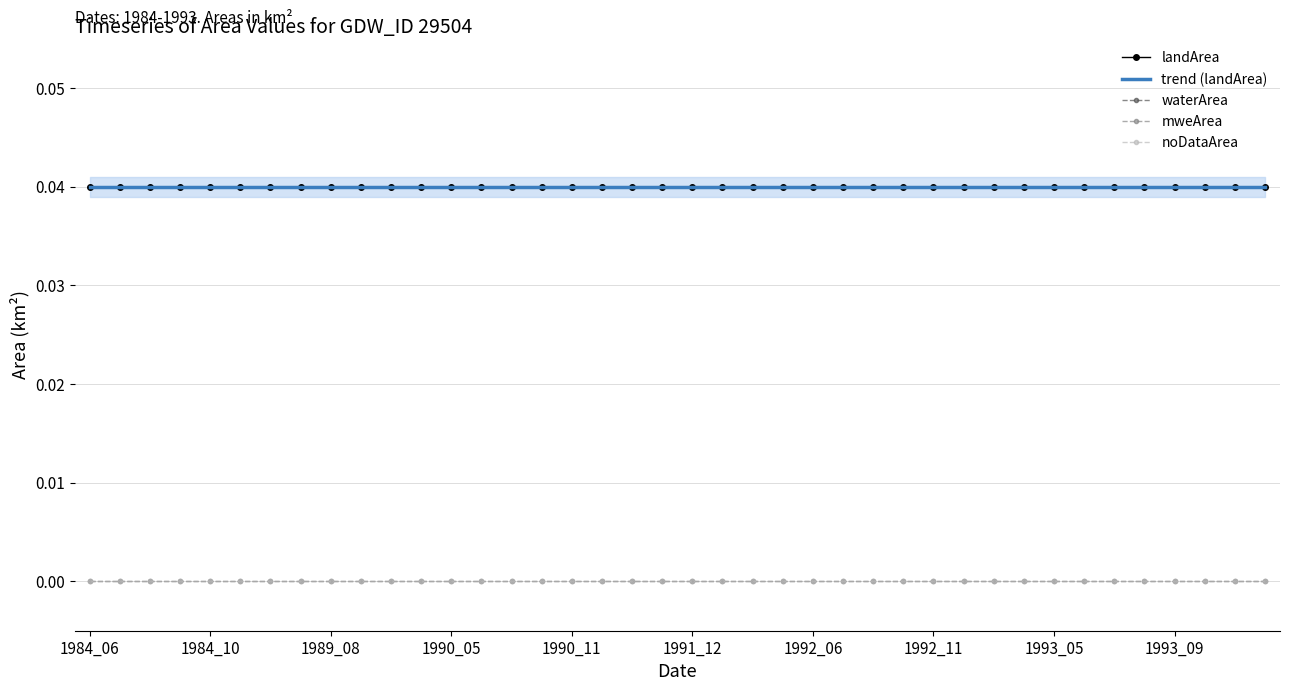

True or false: mweArea and waterArea cross at least once.

False